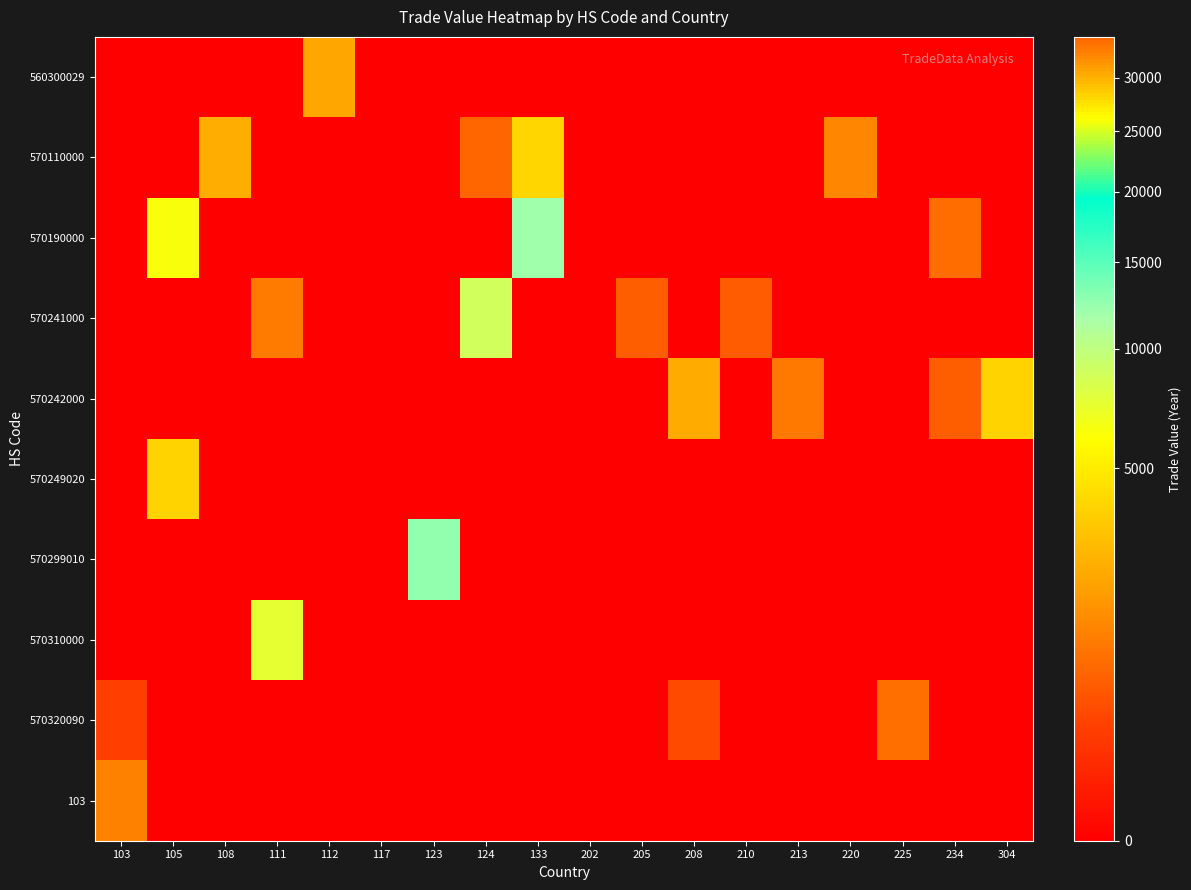

Rank the series at 202 from lowest to highest value.

560300029, 570110000, 570190000, 570241000, 570242000, 570249020, 570299010, 570310000, 570320090, 103